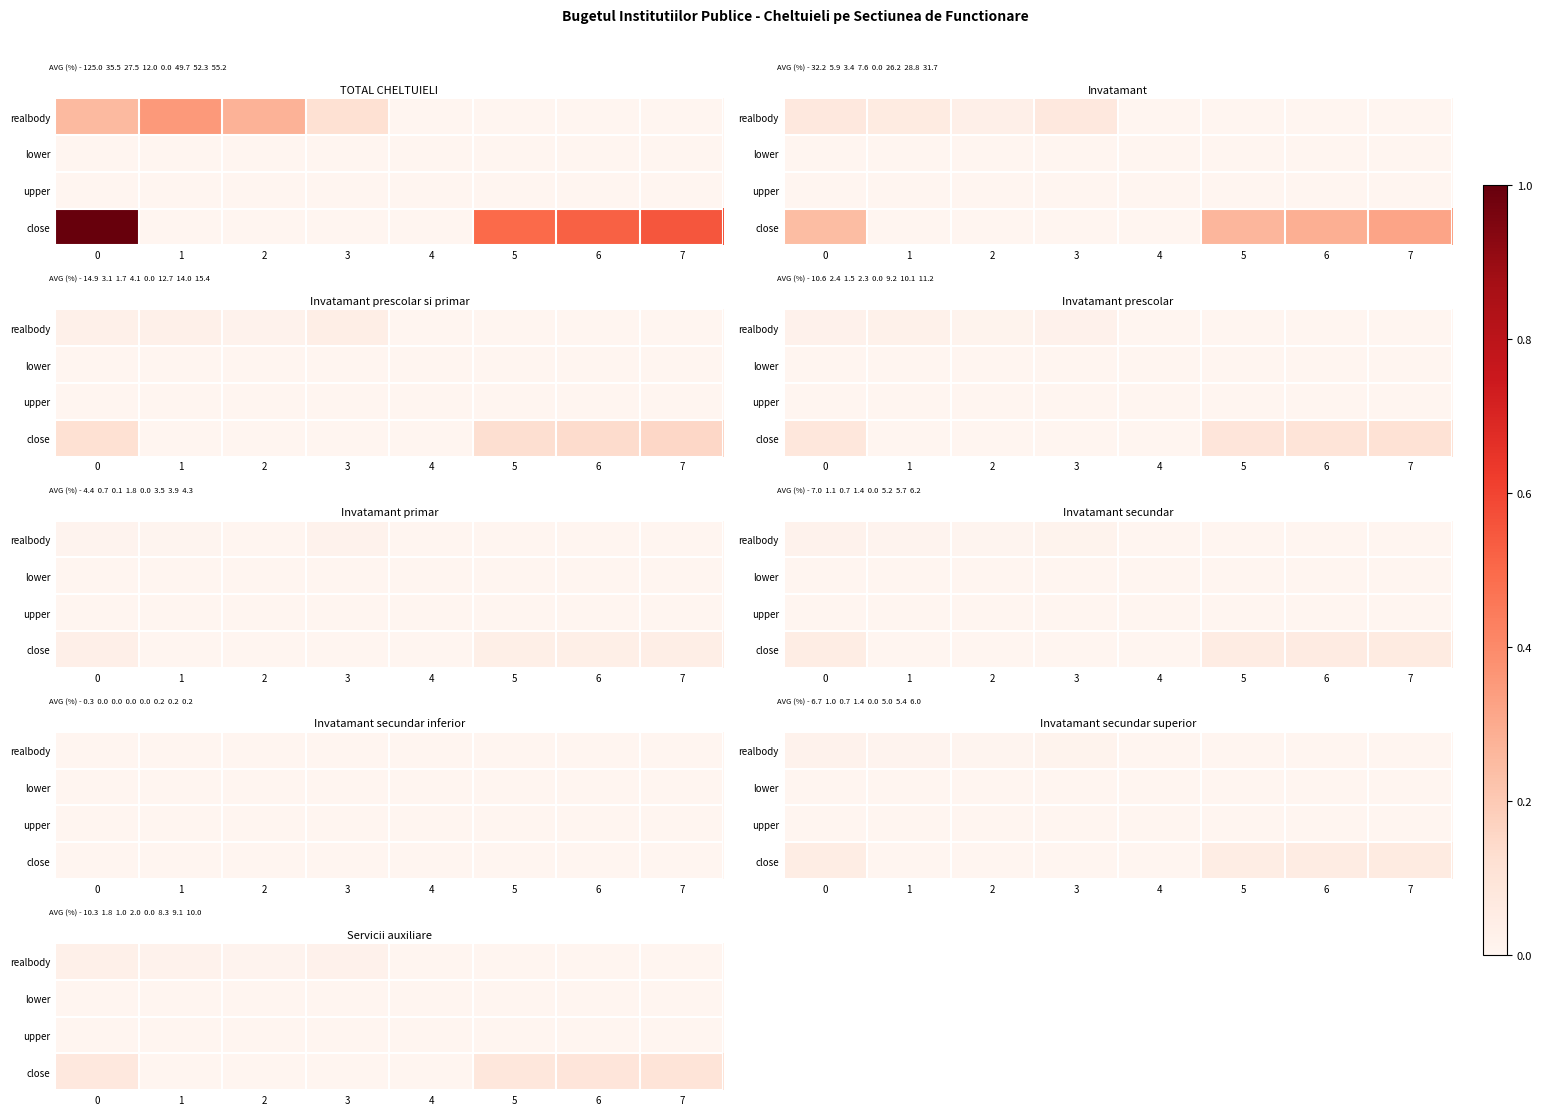

Between 0 and 2, which series saw the biggest shift?

close